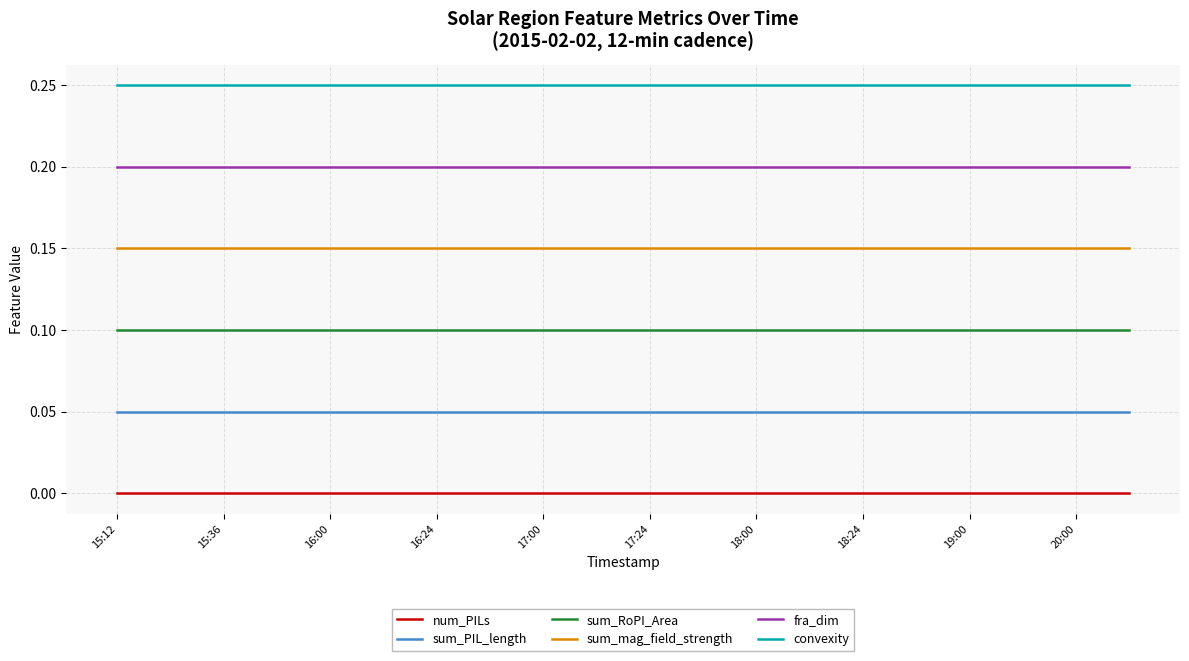

Rank the series by their maximum value, from lowest to highest.

num_PILs, sum_PIL_length, sum_RoPI_Area, sum_mag_field_strength, fra_dim, convexity